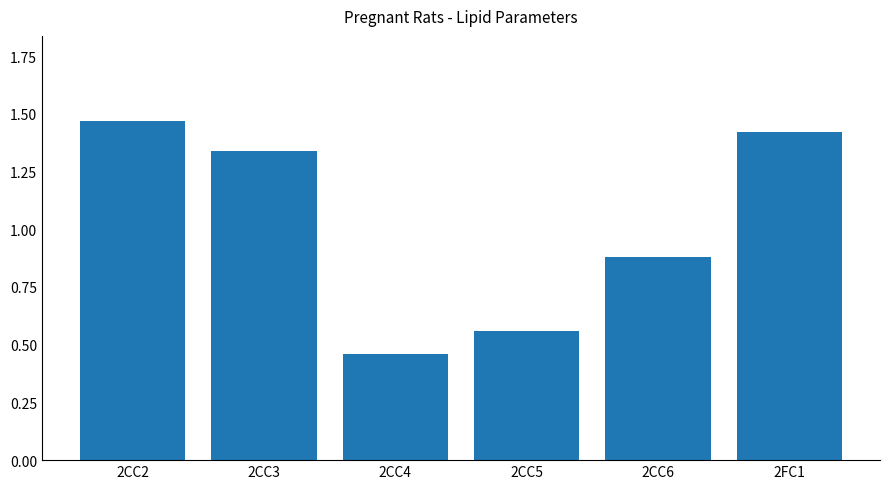

True or false: the data shows 0.7 at 2CC4.

False